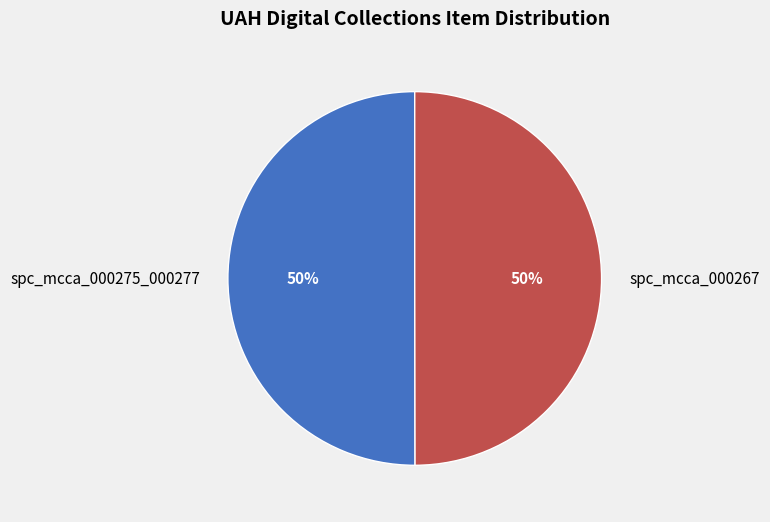

Count the number of slices in the pie.

2